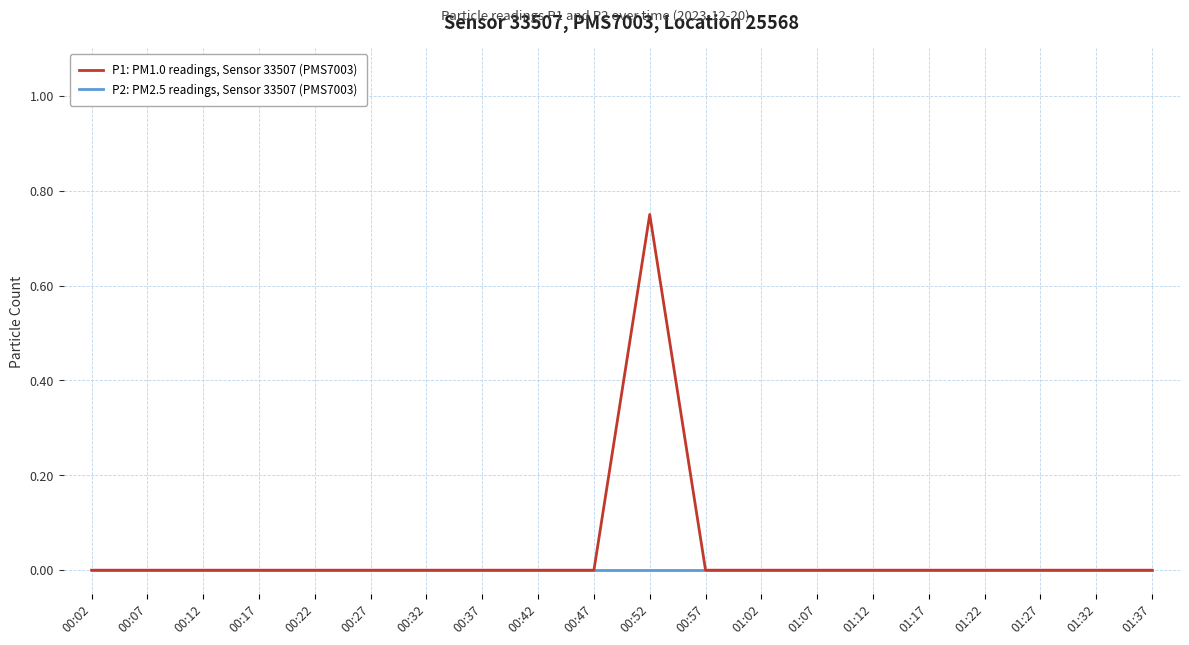

Which label corresponds to the largest value in the chart?

00:52